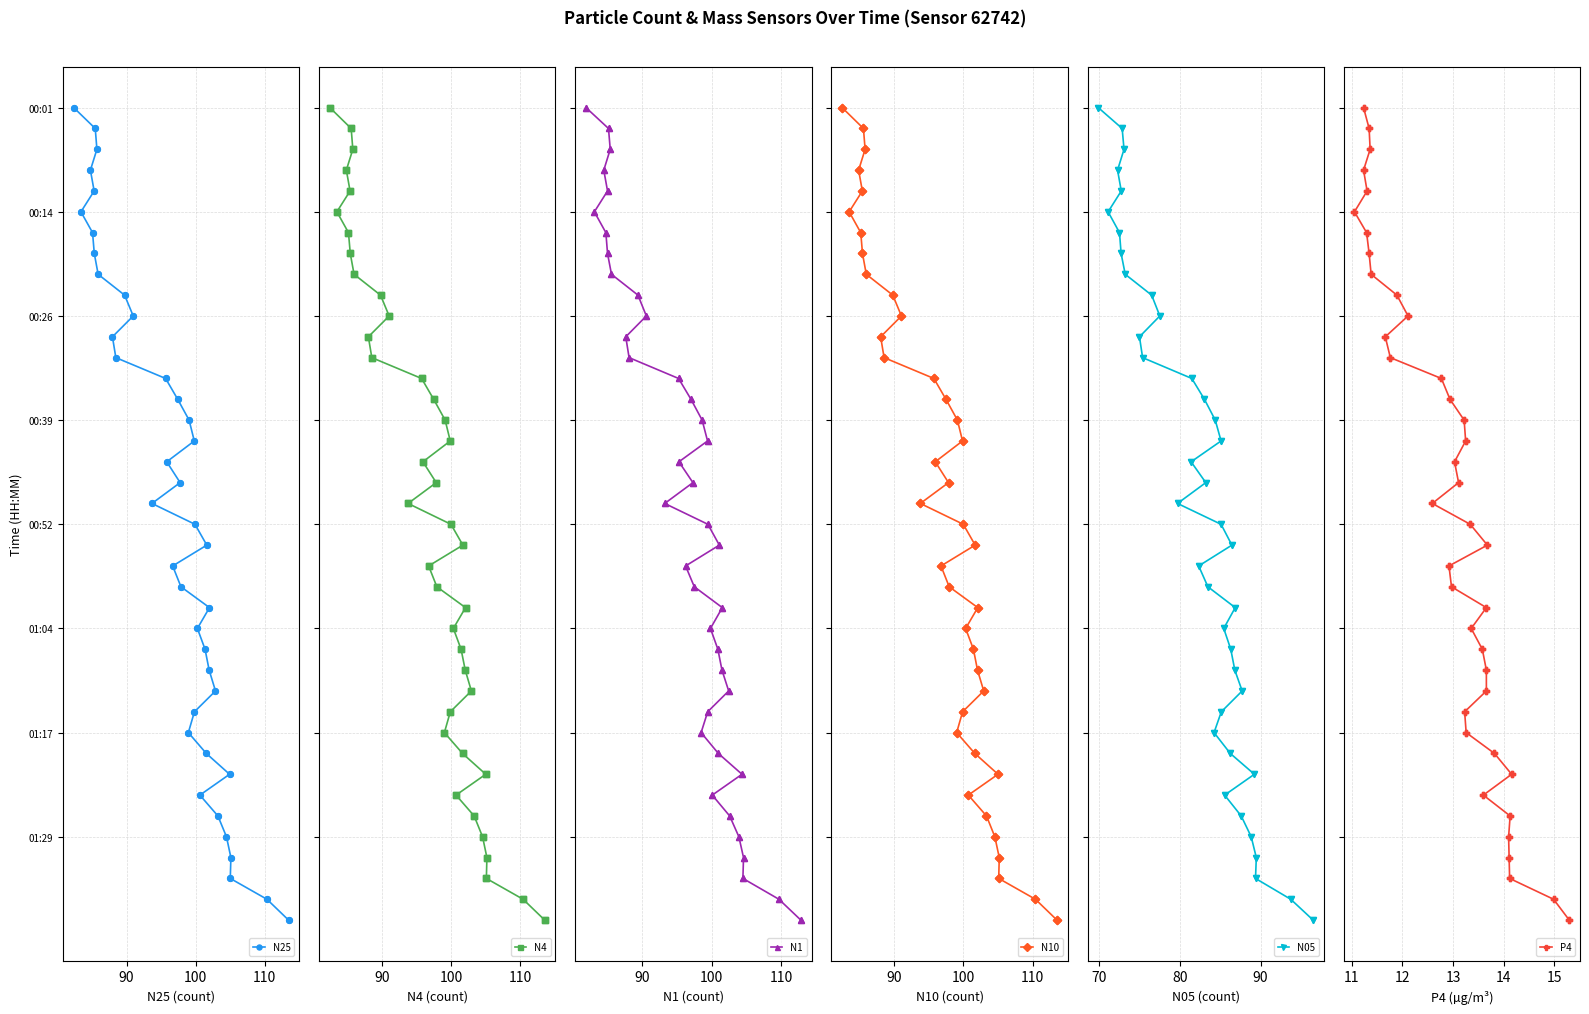

Which series contains the highest Y value?

N25